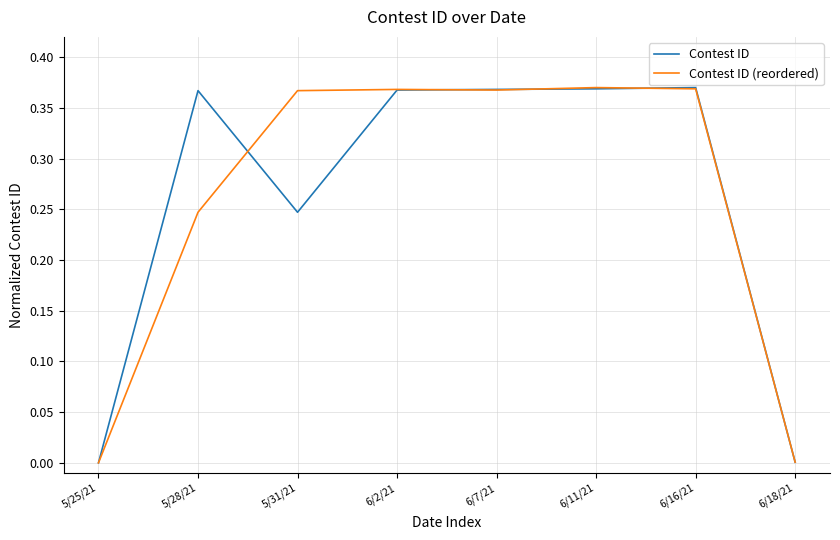

The value of Contest ID (reordered) at 6/18/21 is 0.0. True or false?

True